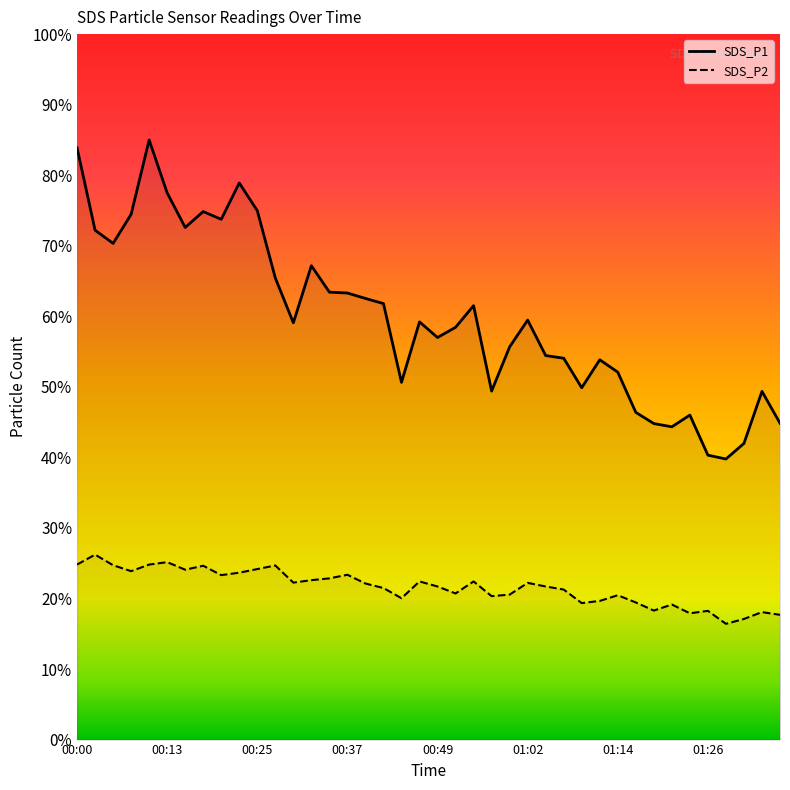

Which series has the widest spread of values?

SDS_P1